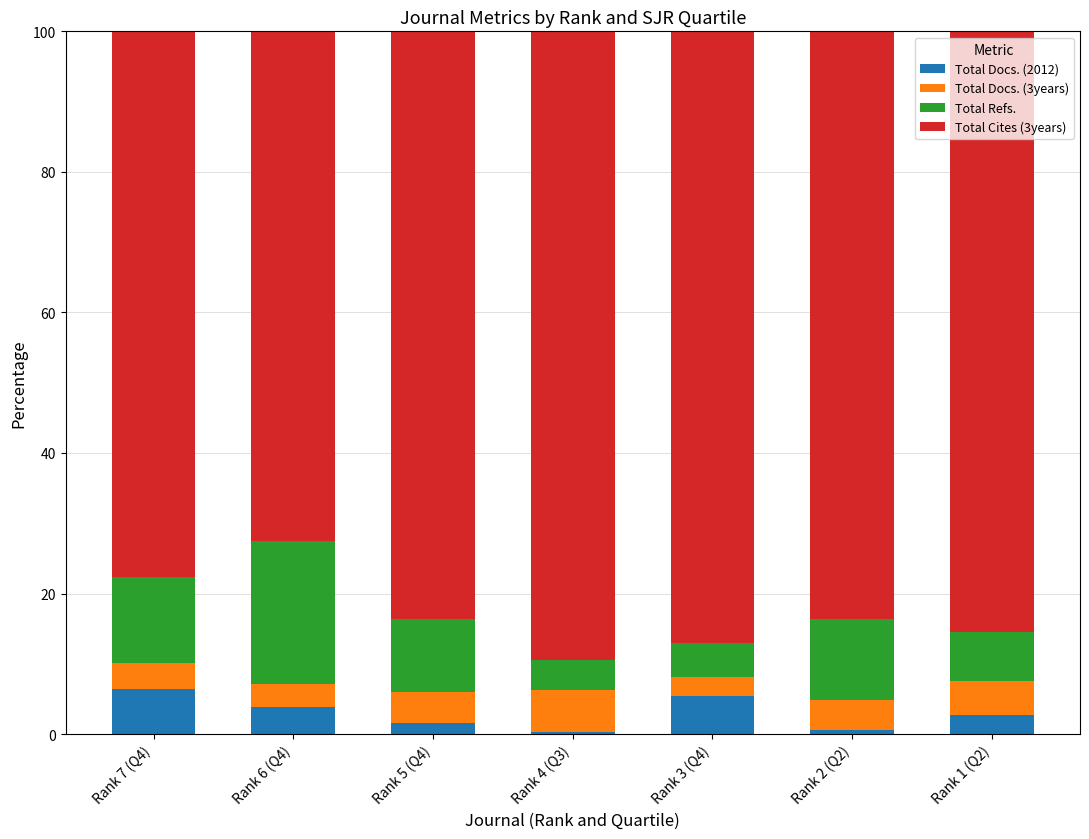

What is the total value across all series at Rank 3 (Q4)?

100.0